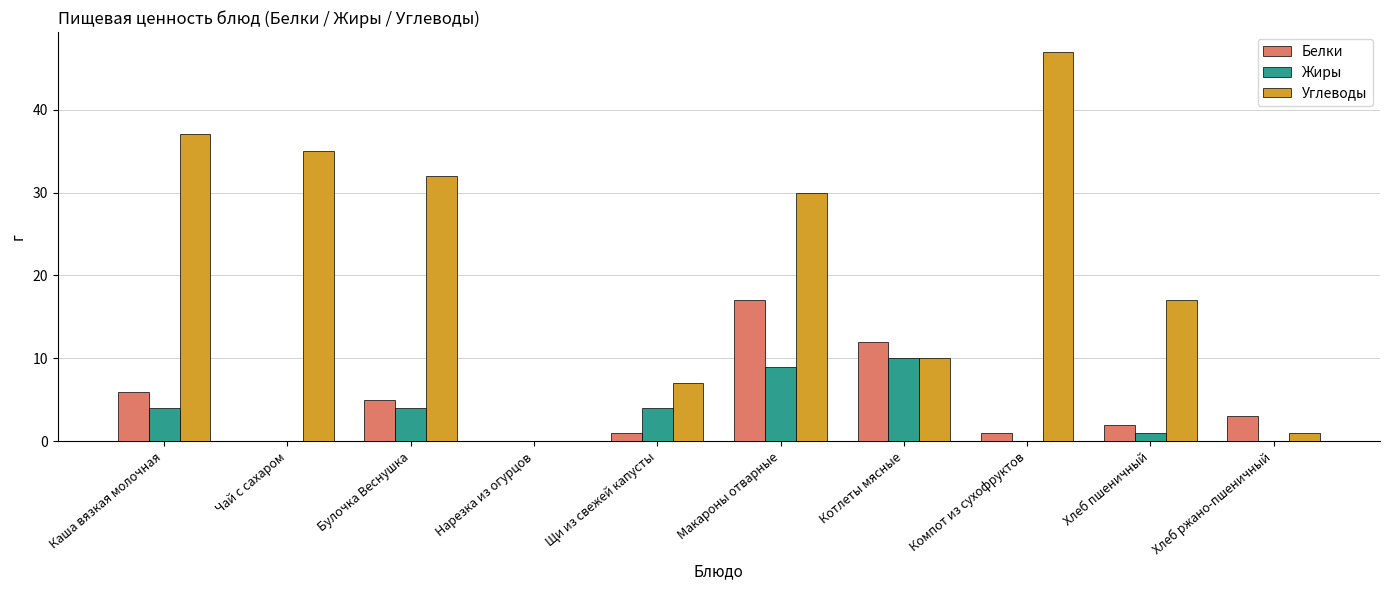

Is it true that Углеводы equals 32 at Булочка Веснушка?

True